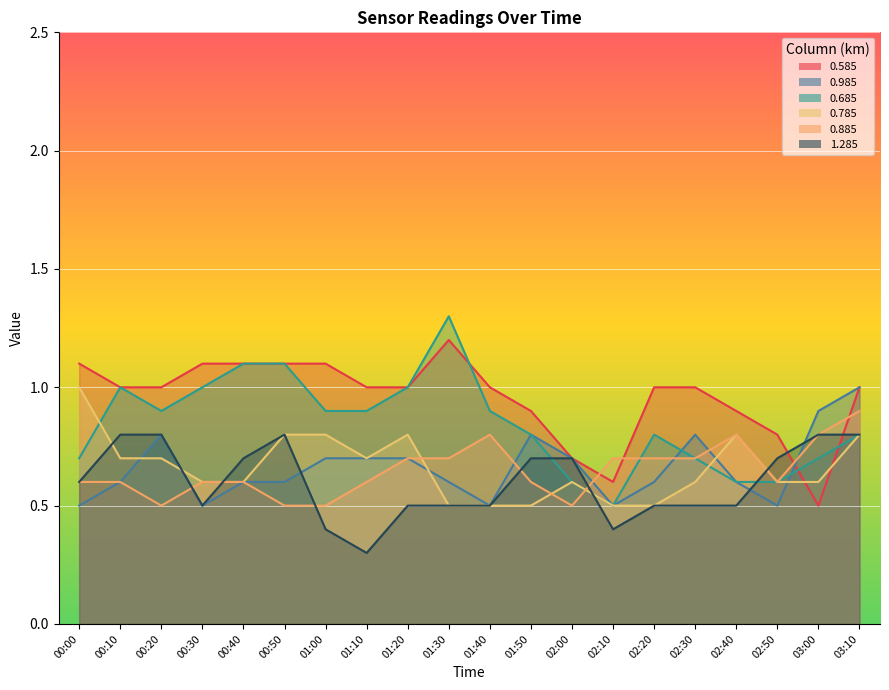

Reading left to right, list all the values displayed in this chart.

0.585: 1.1	1.0	1.0	1.1	1.1	1.1	1.1	1.0	1.0	1.2	1.0	0.9	0.7	0.6	1.0	1.0	0.9	0.8	0.5	1.0
0.985: 0.5	0.6	0.8	0.5	0.6	0.6	0.7	0.7	0.7	0.6	0.5	0.8	0.7	0.5	0.6	0.8	0.6	0.5	0.9	1.0
0.685: 0.7	1.0	0.9	1.0	1.1	1.1	0.9	0.9	1.0	1.3	0.9	0.8	0.6	0.5	0.8	0.7	0.6	0.6	0.7	0.8
0.785: 1.0	0.7	0.7	0.6	0.6	0.8	0.8	0.7	0.8	0.5	0.5	0.5	0.6	0.5	0.5	0.6	0.8	0.6	0.6	0.8
0.885: 0.6	0.6	0.5	0.6	0.6	0.5	0.5	0.6	0.7	0.7	0.8	0.6	0.5	0.7	0.7	0.7	0.8	0.6	0.8	0.9
1.285: 0.6	0.8	0.8	0.5	0.7	0.8	0.4	0.3	0.5	0.5	0.5	0.7	0.7	0.4	0.5	0.5	0.5	0.7	0.8	0.8